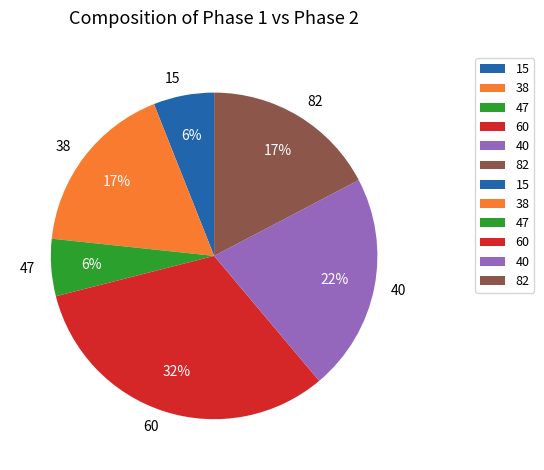

Is the sum of 40 and 82 greater than half?

No